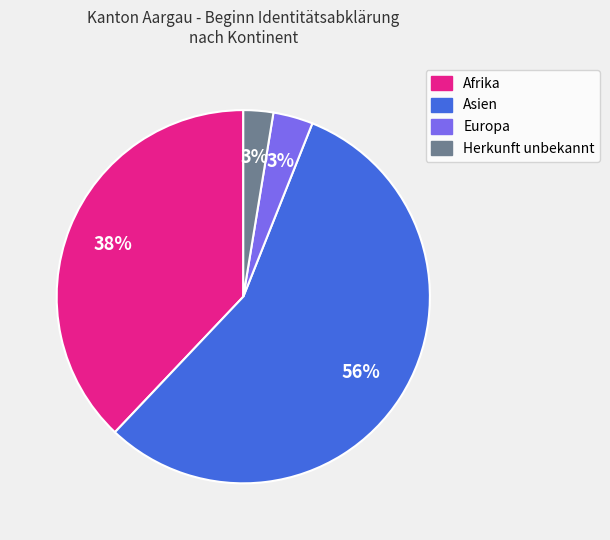

Is there any slice that represents more than half of the pie?

Yes